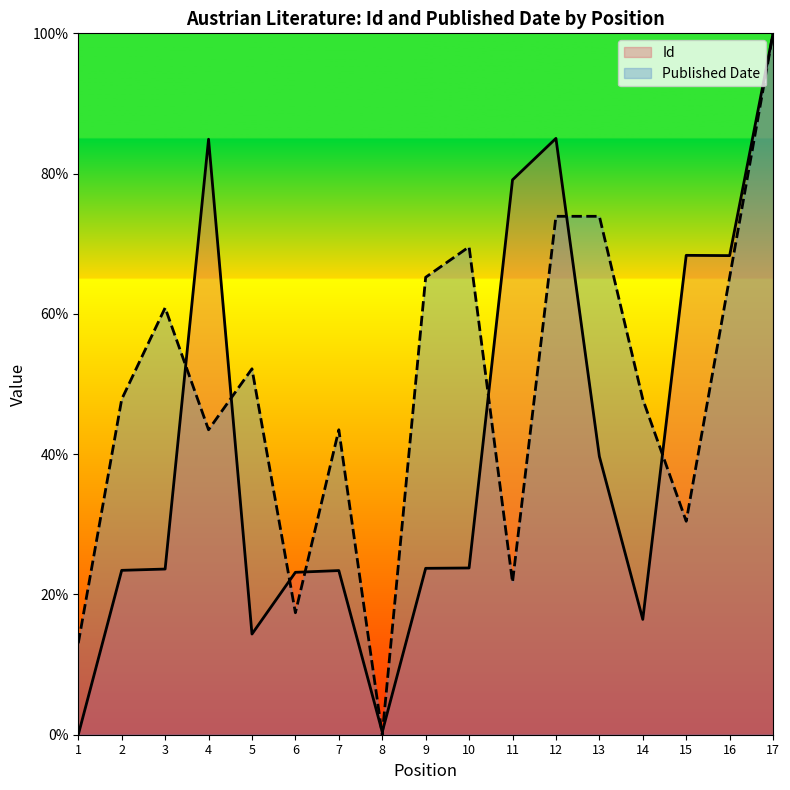

After their last crossing, which series has the higher values: Id or Published Date?

Id